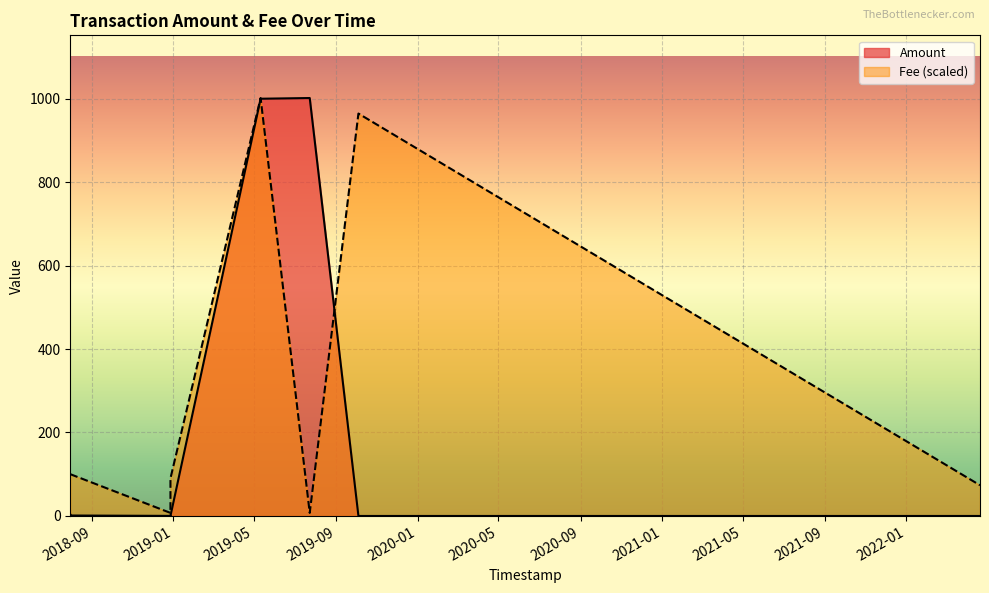

What is the label of the 5th point from the left?

2018-12-27 12:15:09